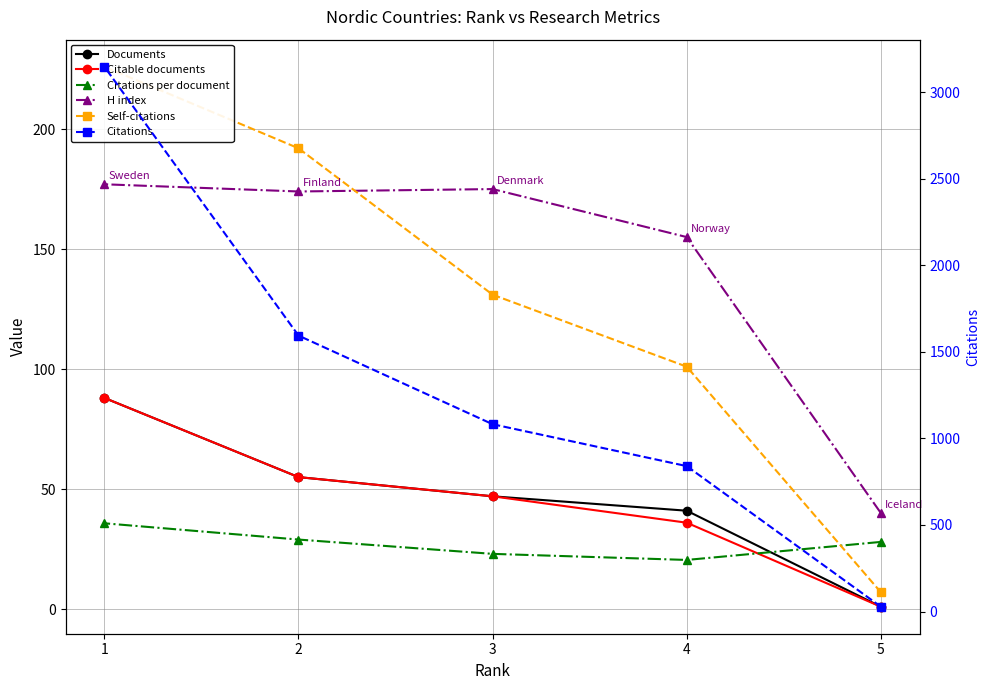

The value of H index at 4 is 155.0. True or false?

True